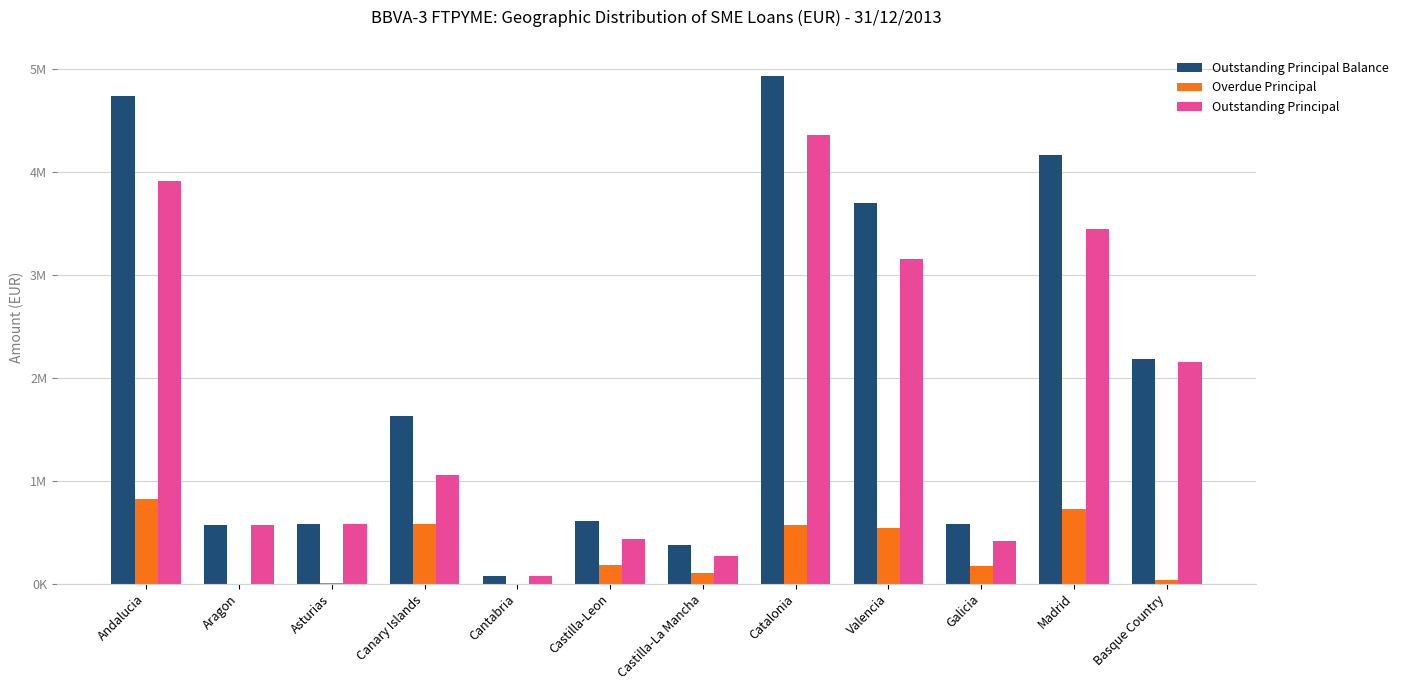

What is the average value of the Overdue Principal series?

310171.6